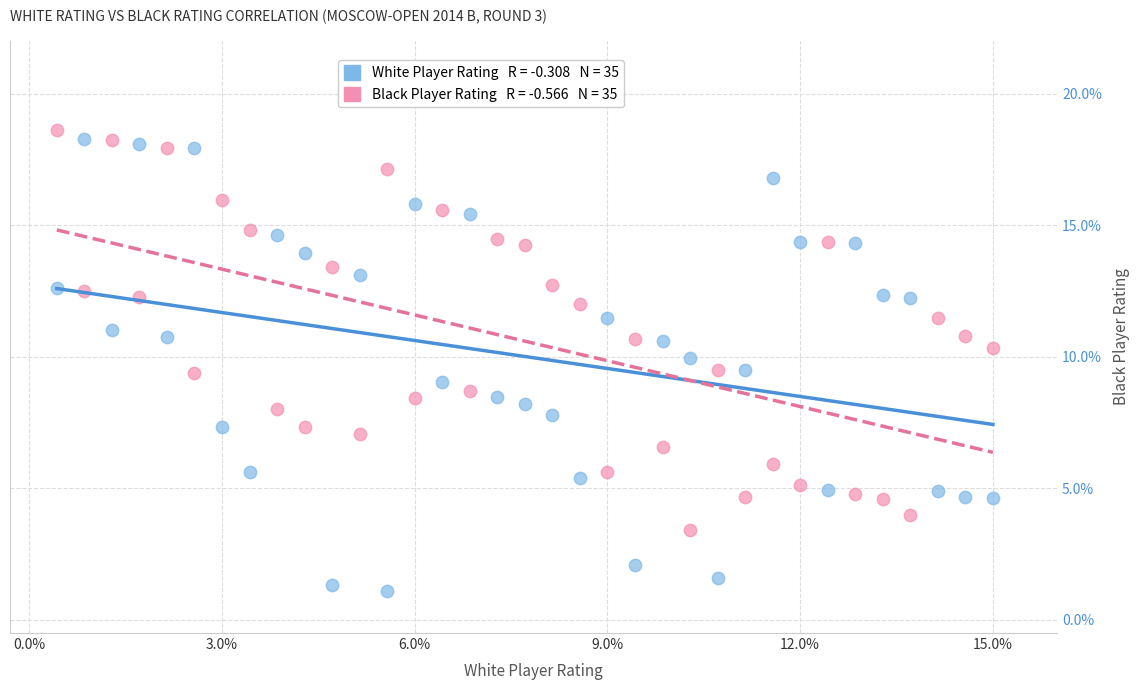

Across all data points, what is the range of X values (max minus min)?

14.6